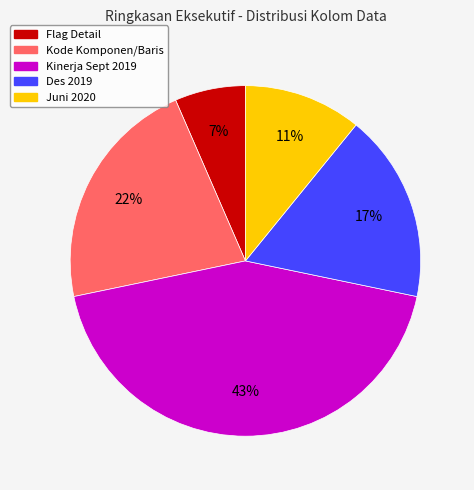

To the nearest percent, what is the combined percentage of Flag Detail and Des 2019?

24%